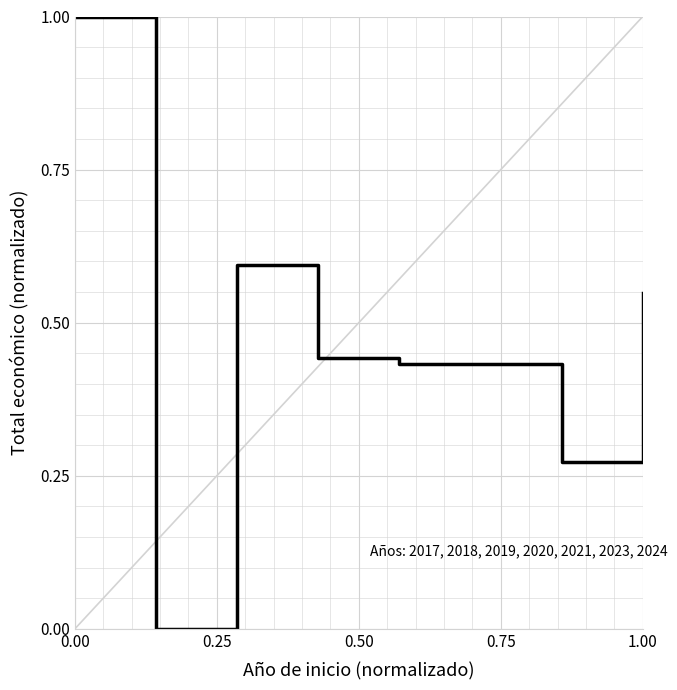

Does the chart have visible grid lines?

Yes